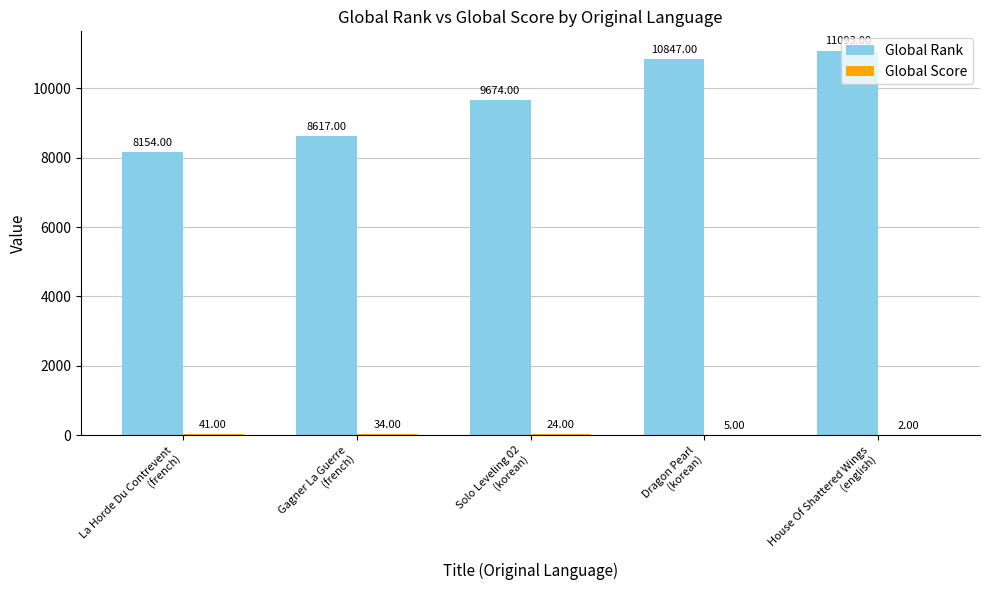

At which label does Global Rank reach its peak?

House Of Shattered Wings
(english)